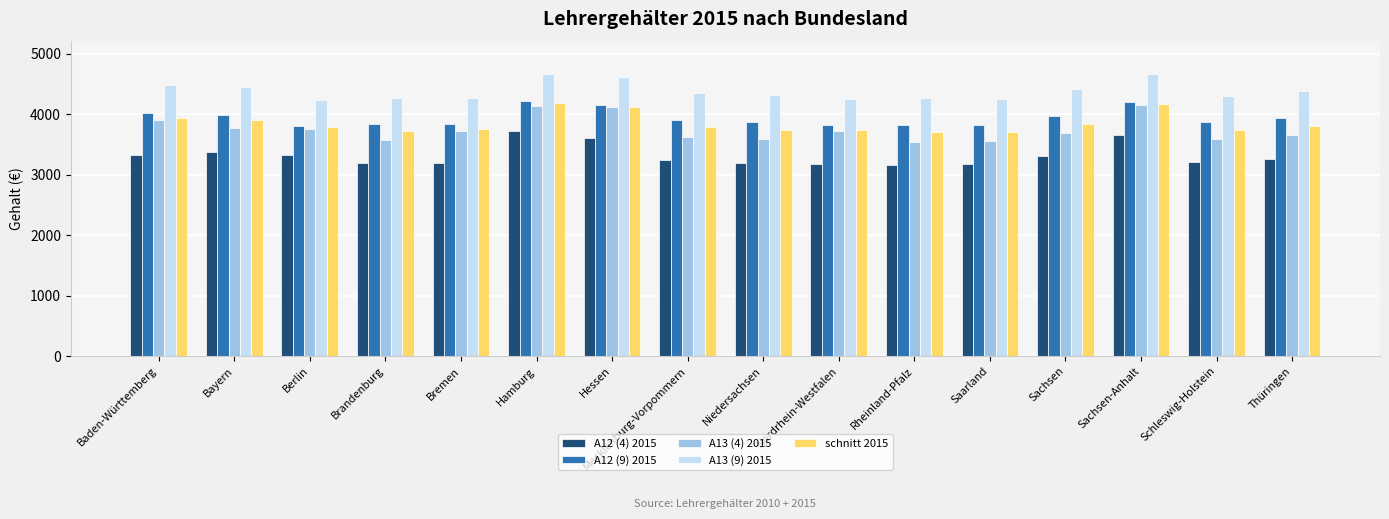

Is the value of A13 (4) 2015 at Mecklenburg-Vorpommern greater than the value of A13 (9) 2015 at Schleswig-Holstein?

No